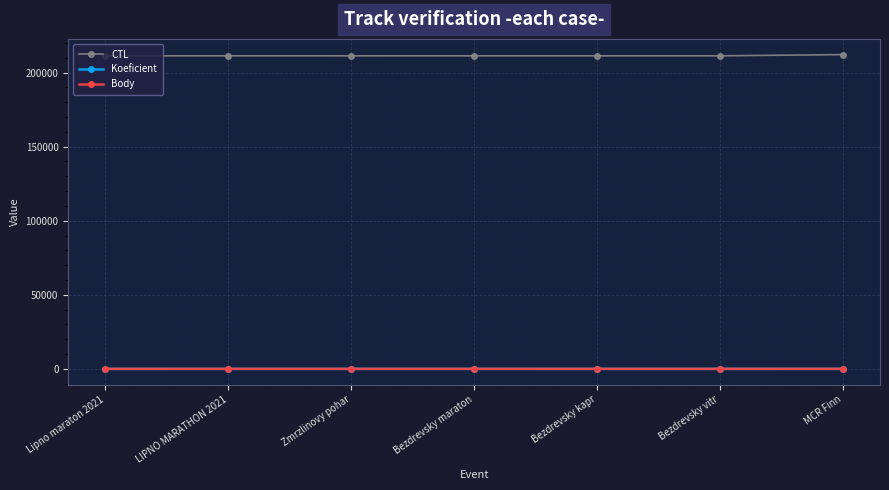

Is it true that Body equals 7 at Bezdrevsky vitr?

True